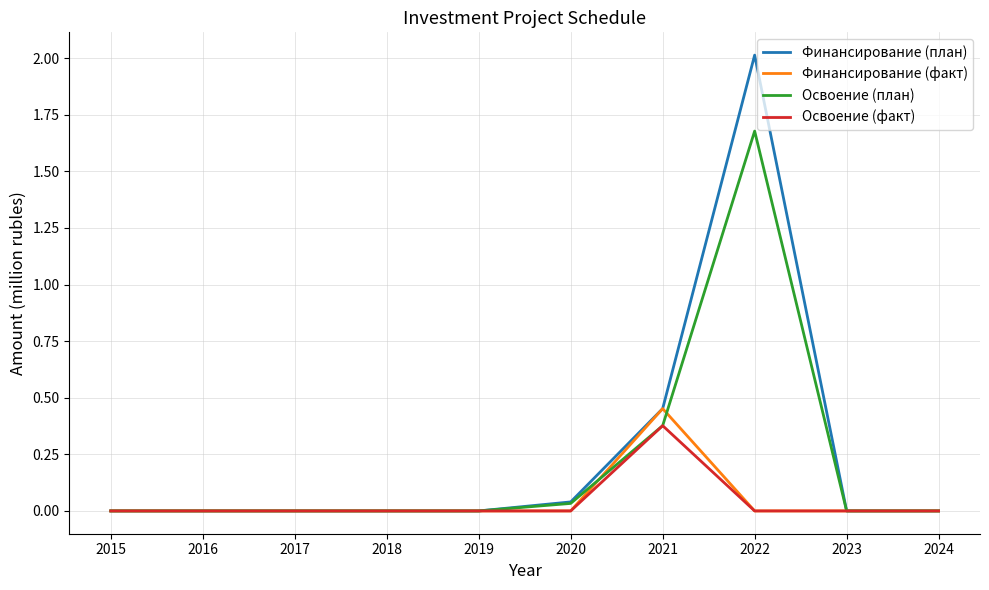

Does the chart have visible grid lines?

Yes